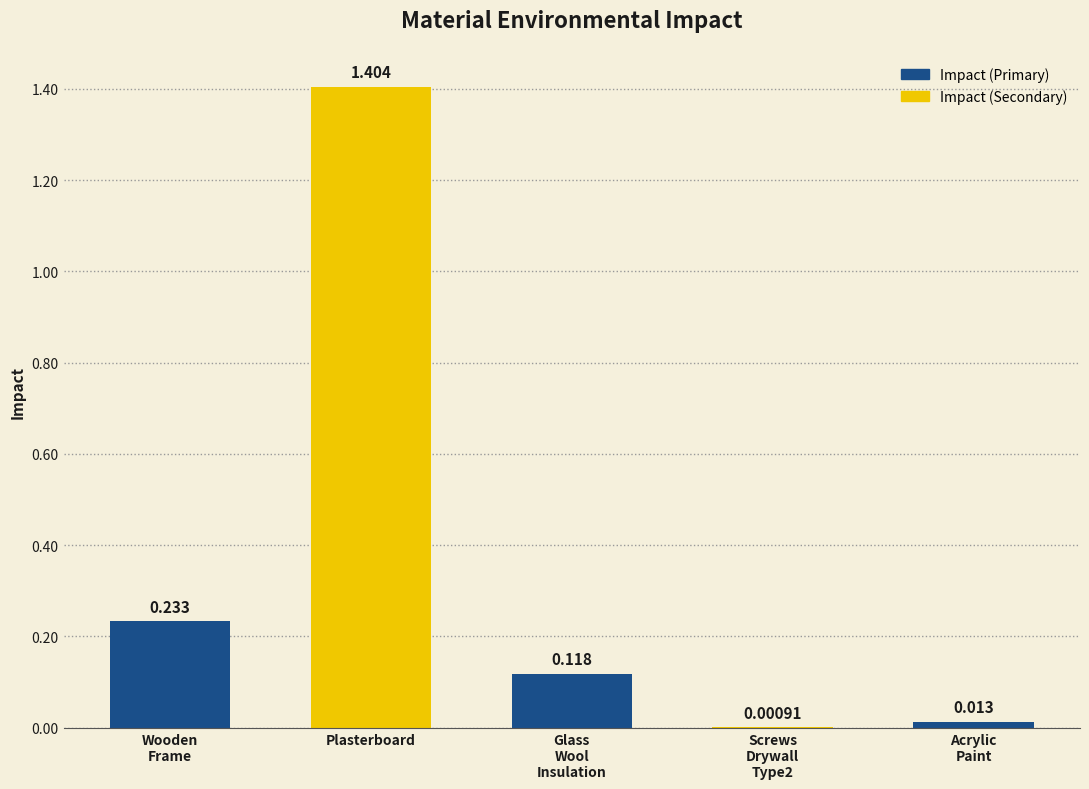

At which category does the chart reach its peak across all series?

Plasterboard